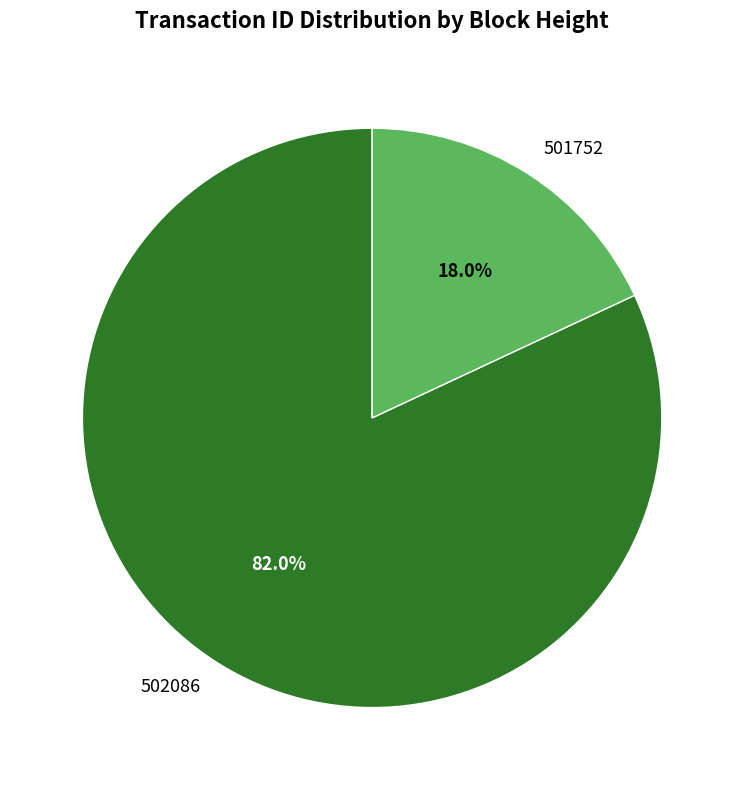

Which slice is the smallest?

501752